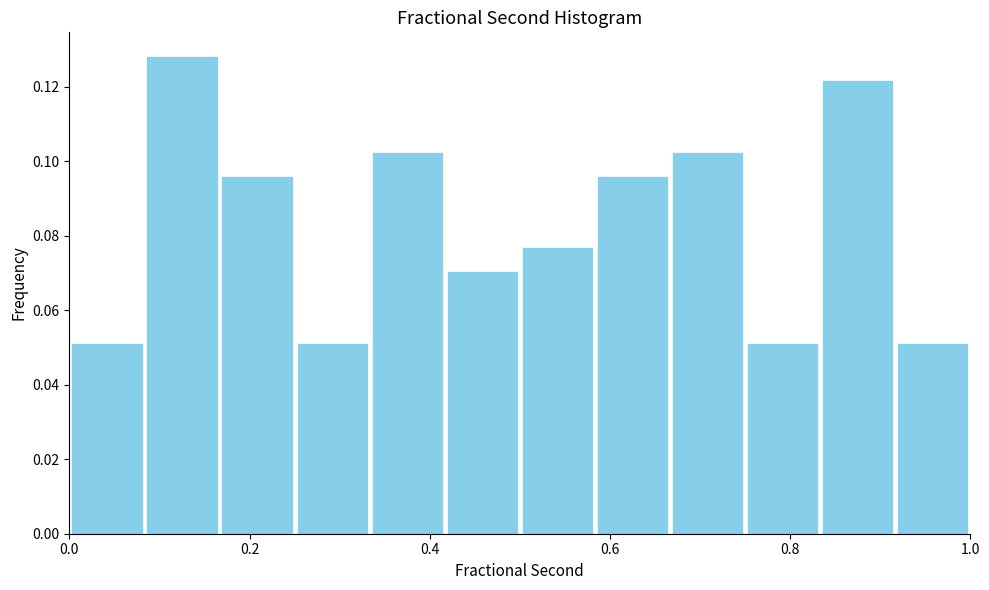

Reading left to right, list every bar in this chart as the range it spans on the x-axis followed by its height. Neither the bar edges nor the heights are printed on the chart, so give them approximately, as read against the axes.

0.00 to 0.08: 0.052
0.08 to 0.16: 0.128
0.16 to 0.26: 0.096
0.26 to 0.34: 0.052
0.34 to 0.42: 0.102
0.42 to 0.50: 0.070
0.50 to 0.58: 0.076
0.58 to 0.66: 0.096
0.66 to 0.76: 0.102
0.76 to 0.84: 0.052
0.84 to 0.92: 0.122
0.92 to 1.00: 0.052